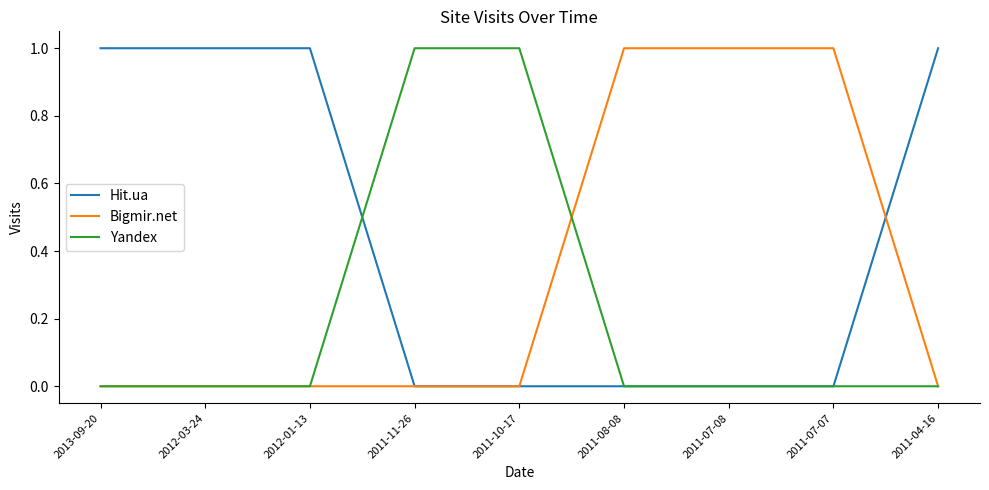

List the series in order of their overall mean, highest first.

Hit.ua, Bigmir.net, Yandex